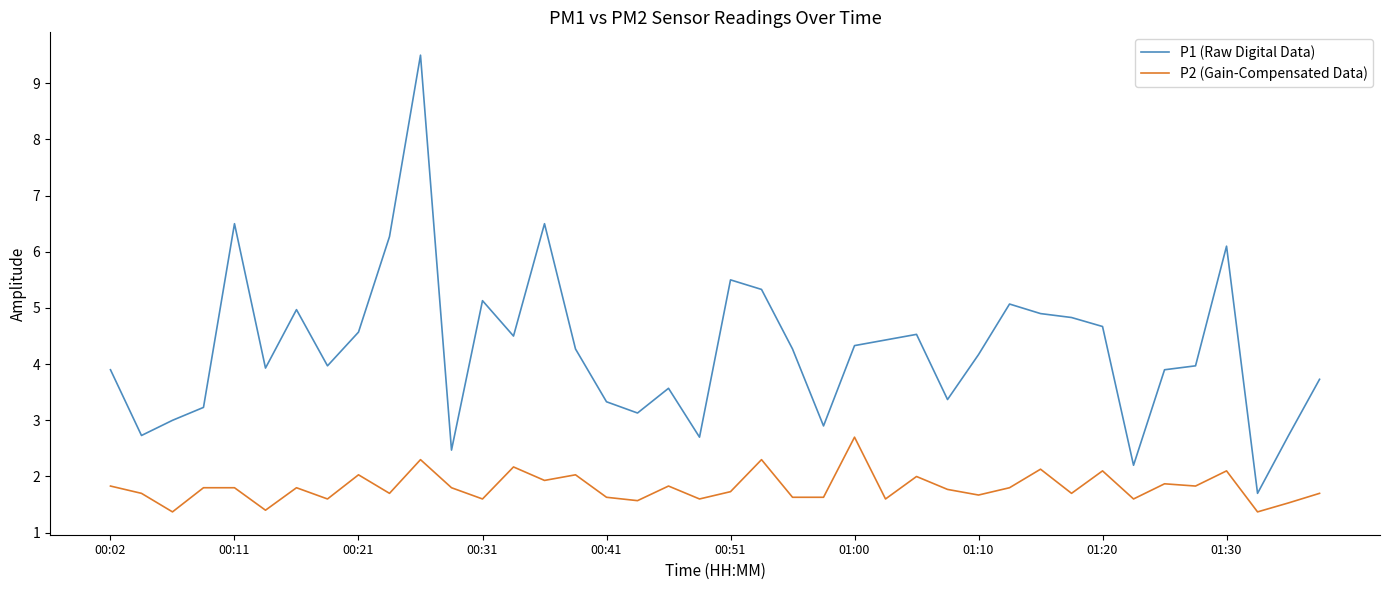

List the series in order of their peak value, lowest first.

P2 (Gain-Compensated Data), P1 (Raw Digital Data)